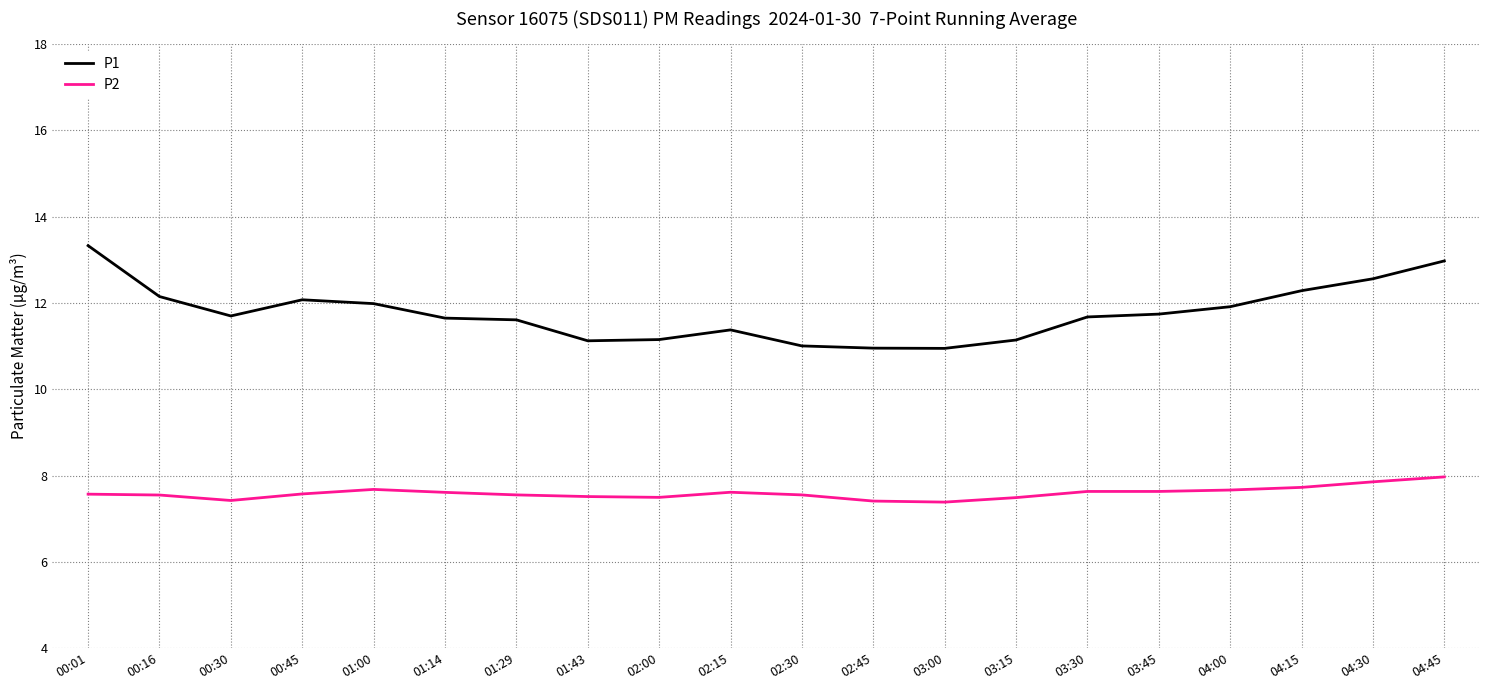

At which category does P2 reach its first local valley?

00:30